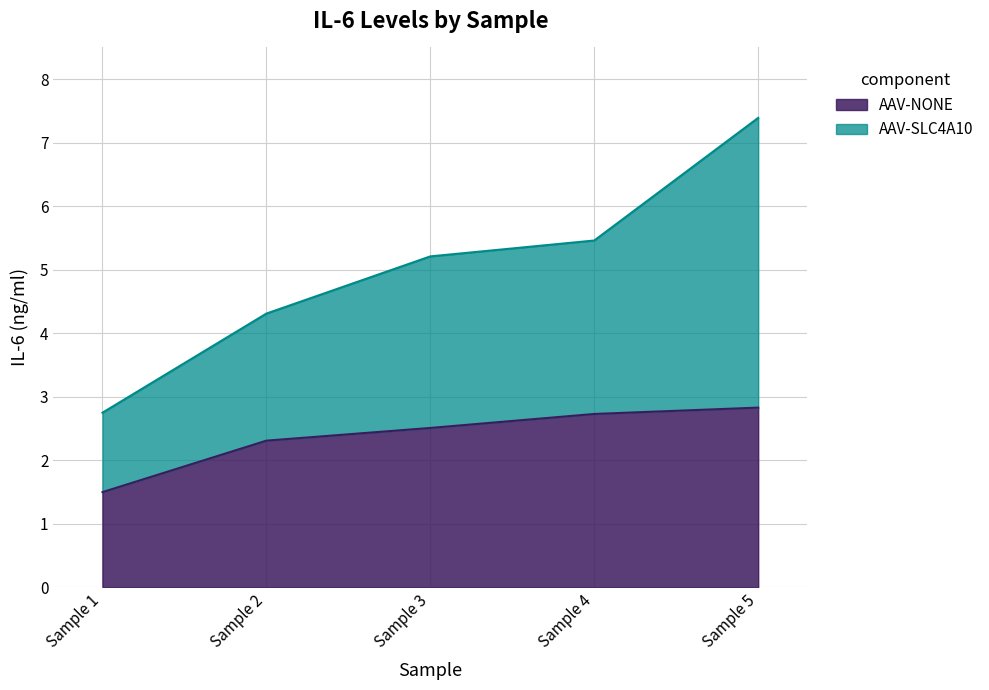

The AAV-NONE series shows 2.7 at Sample 4. True or false?

True